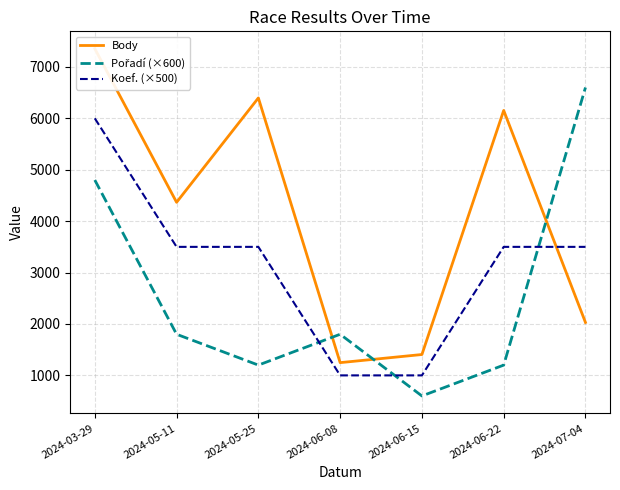

Which series has the largest total across all categories?

Body